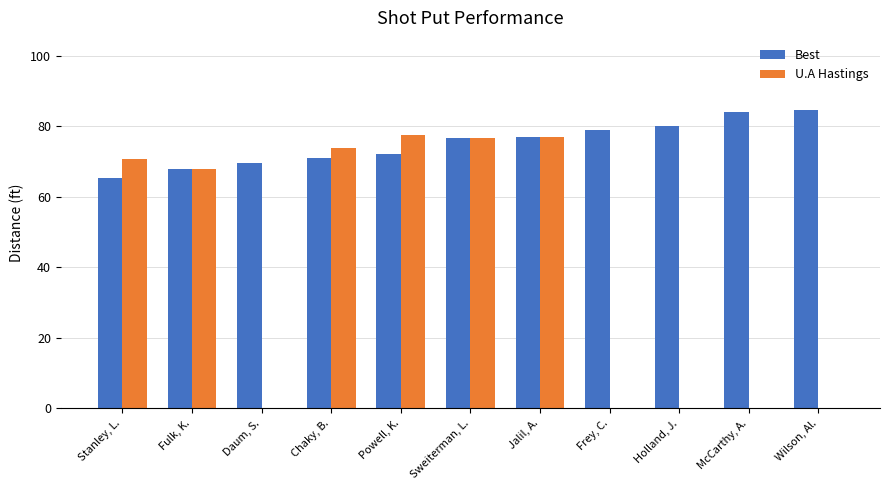

What is the greatest value displayed?

84.5